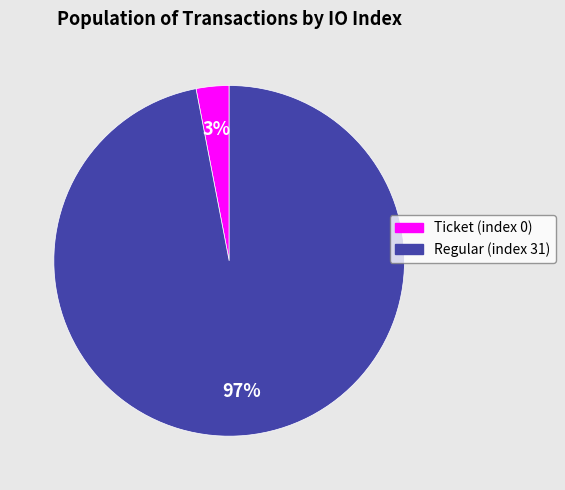

Between Ticket (index 0) and Regular (index 31), which is larger?

Regular (index 31)